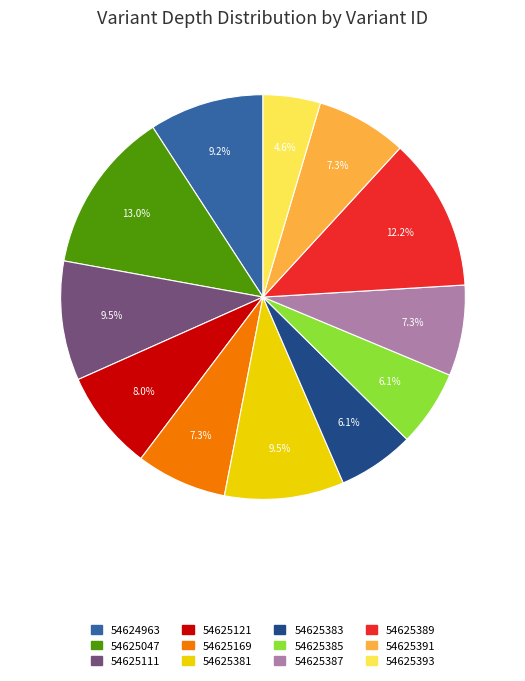

Is the sum of 54625111 and 54625169 greater than half?

No